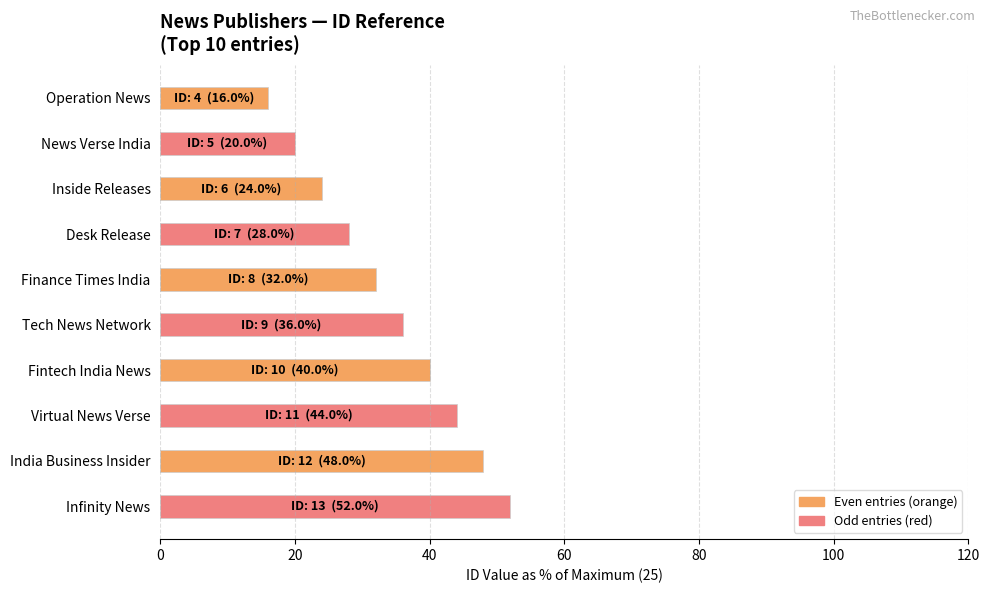

What position from the top is Fintech India News?

7